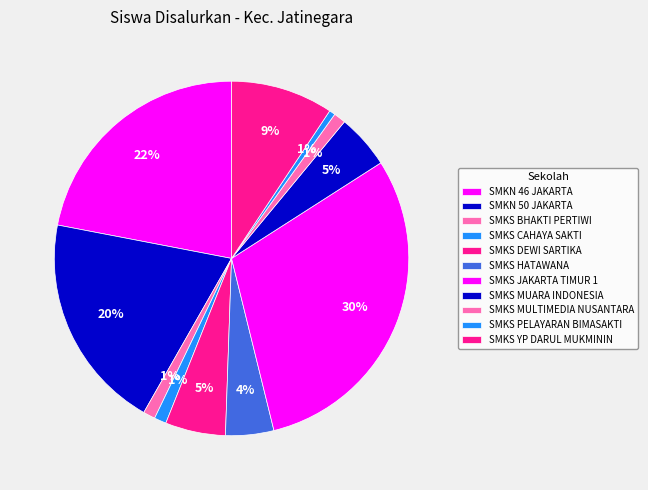

Which category has the smallest portion of the pie?

SMKS PELAYARAN BIMASAKTI